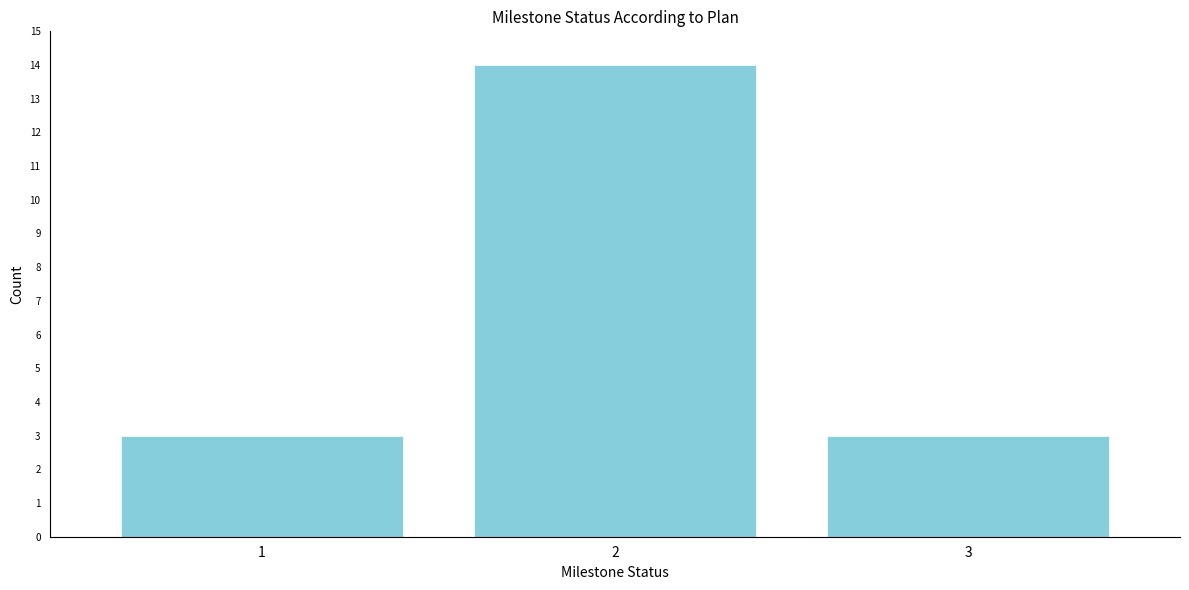

What is the height of the bar covering 1.5 to 2.5 on the x-axis? The values are not printed on the chart, so give them approximately, as read against the axis.

14